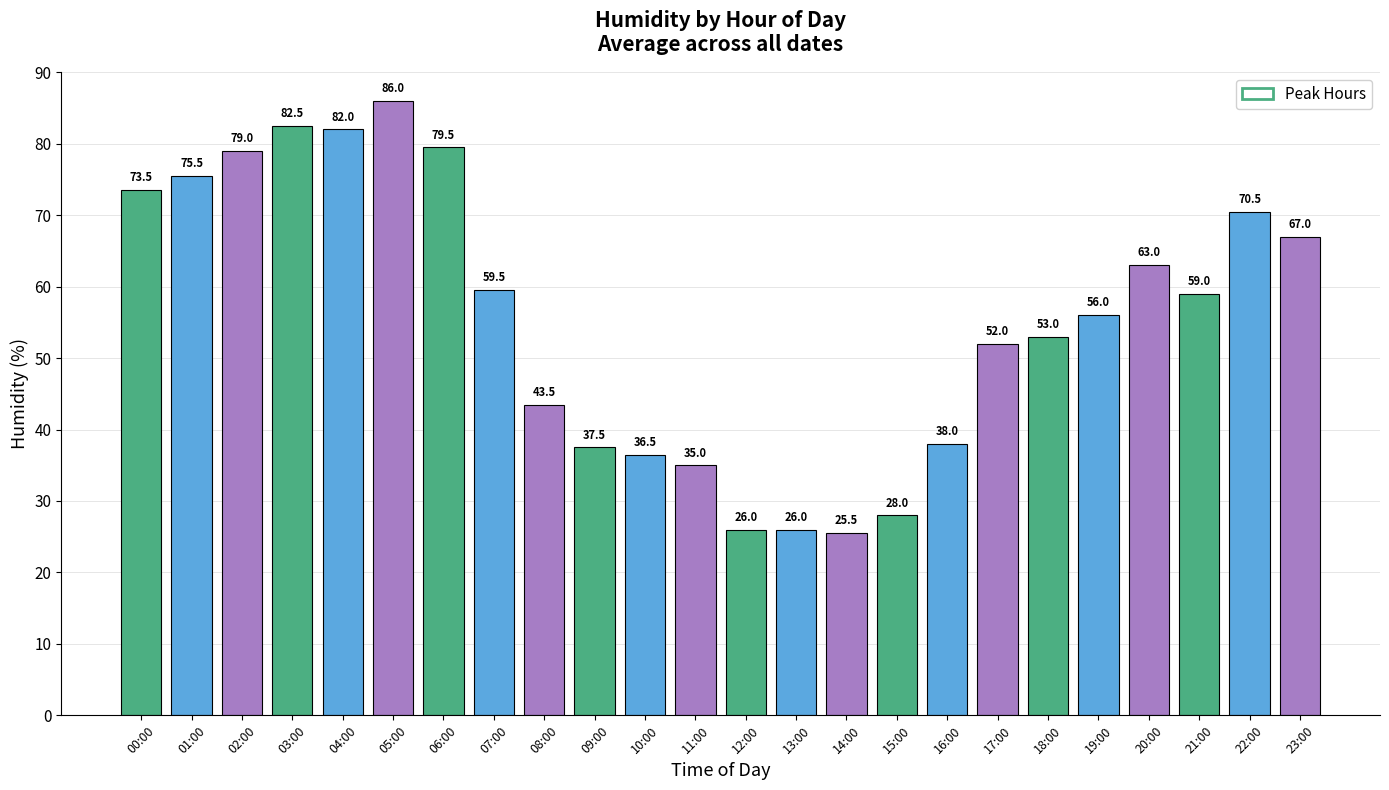

How many bars are there in total?

24